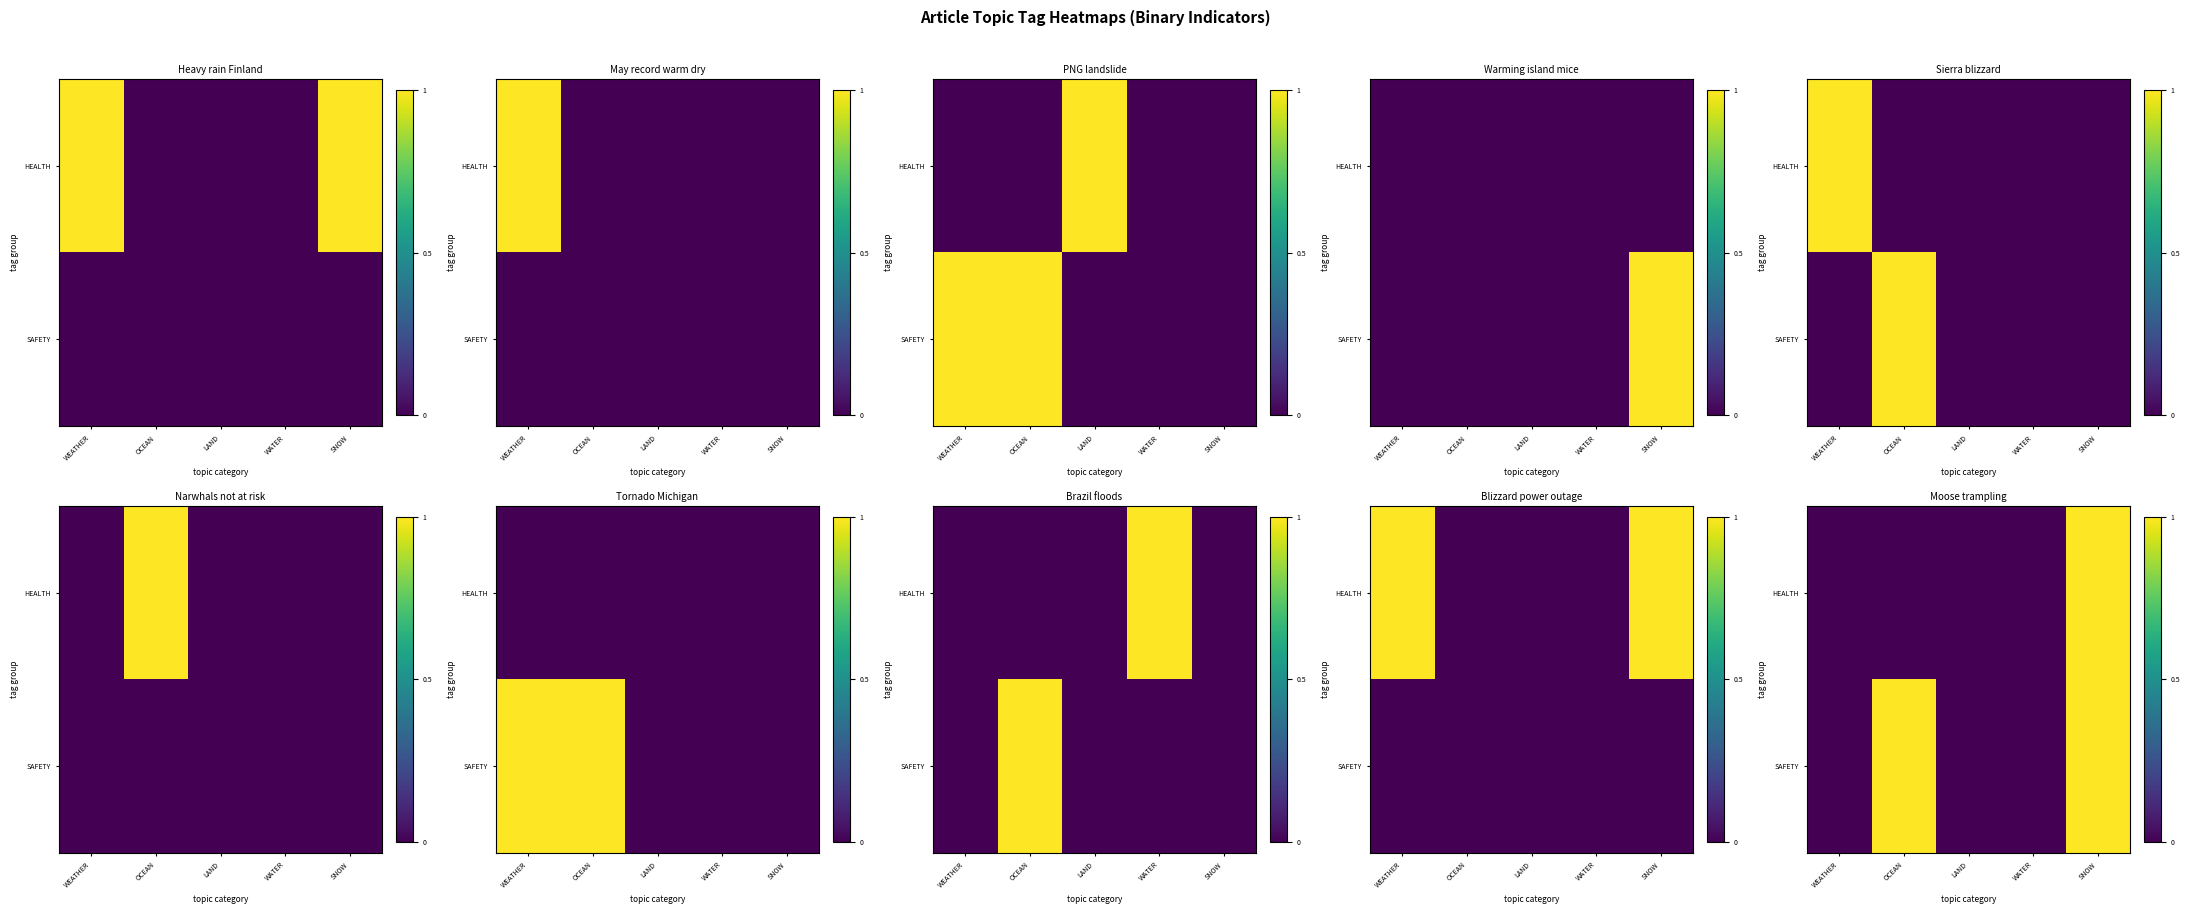

Between WEATHER and WATER, which is larger?

WEATHER